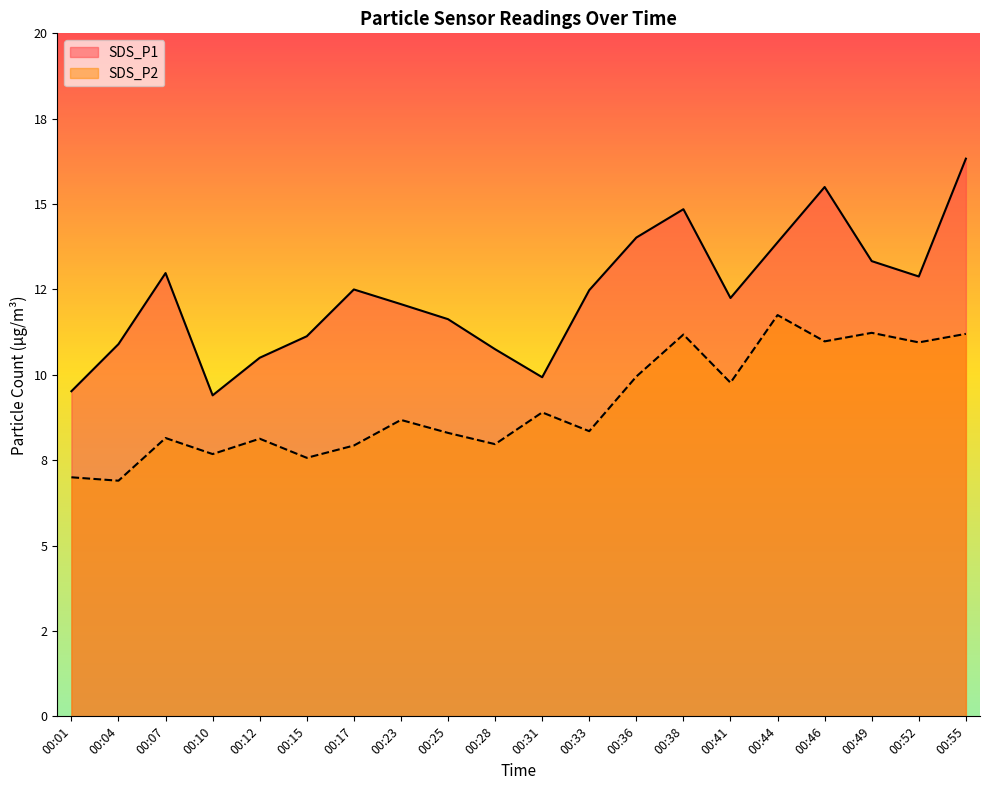

Rank the series by their average value, from highest to lowest.

SDS_P1, SDS_P2